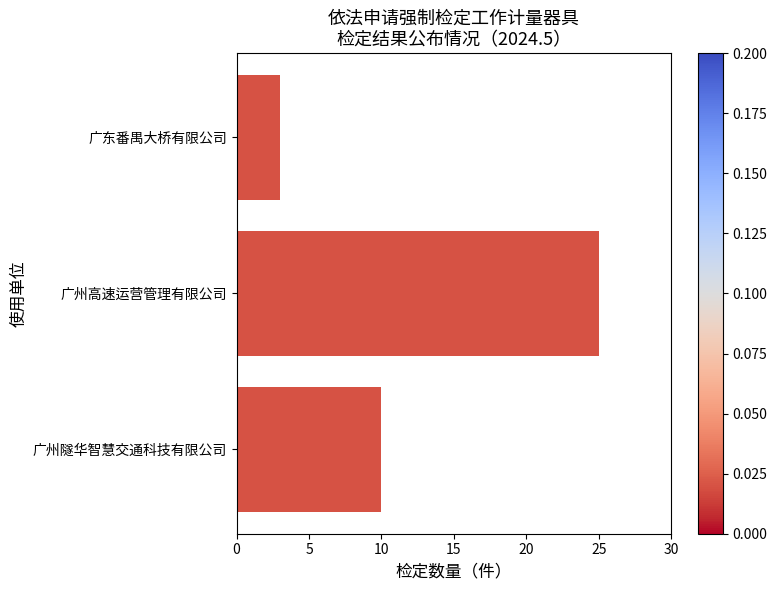

How many values are between 3 and 25?

3